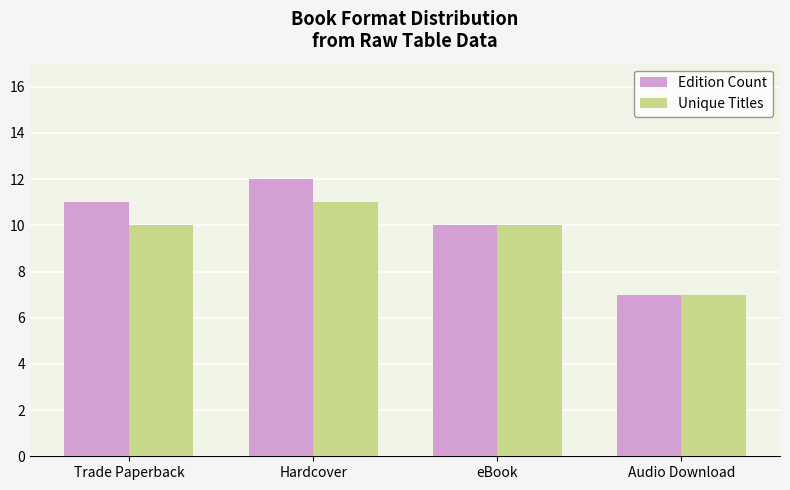

How many Edition Count values are between 10 and 12?

3